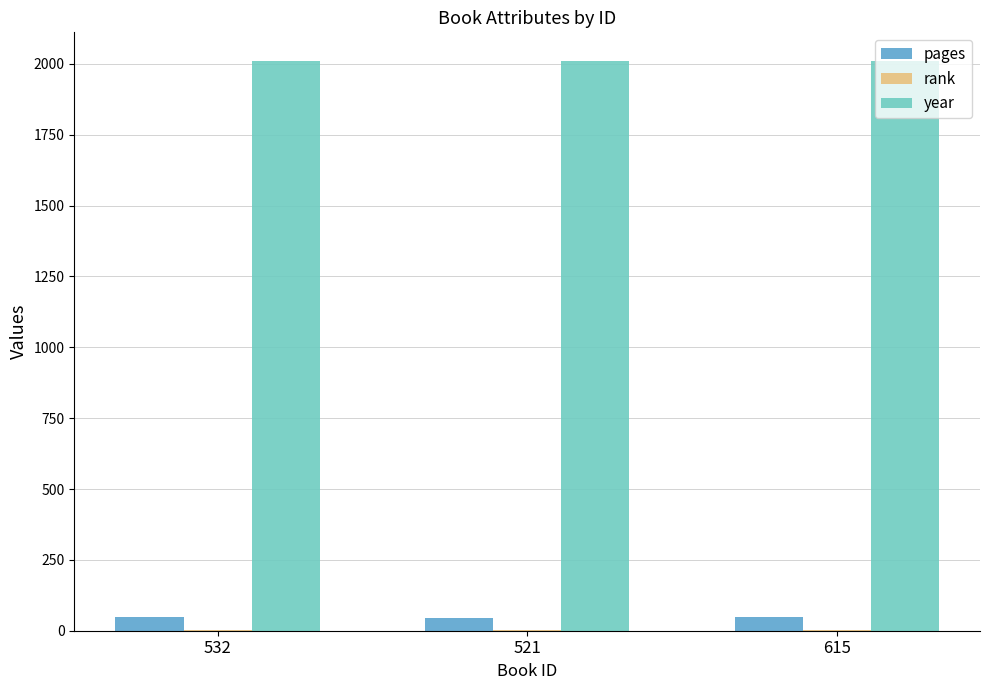

The pages series shows 47 at 615. True or false?

True